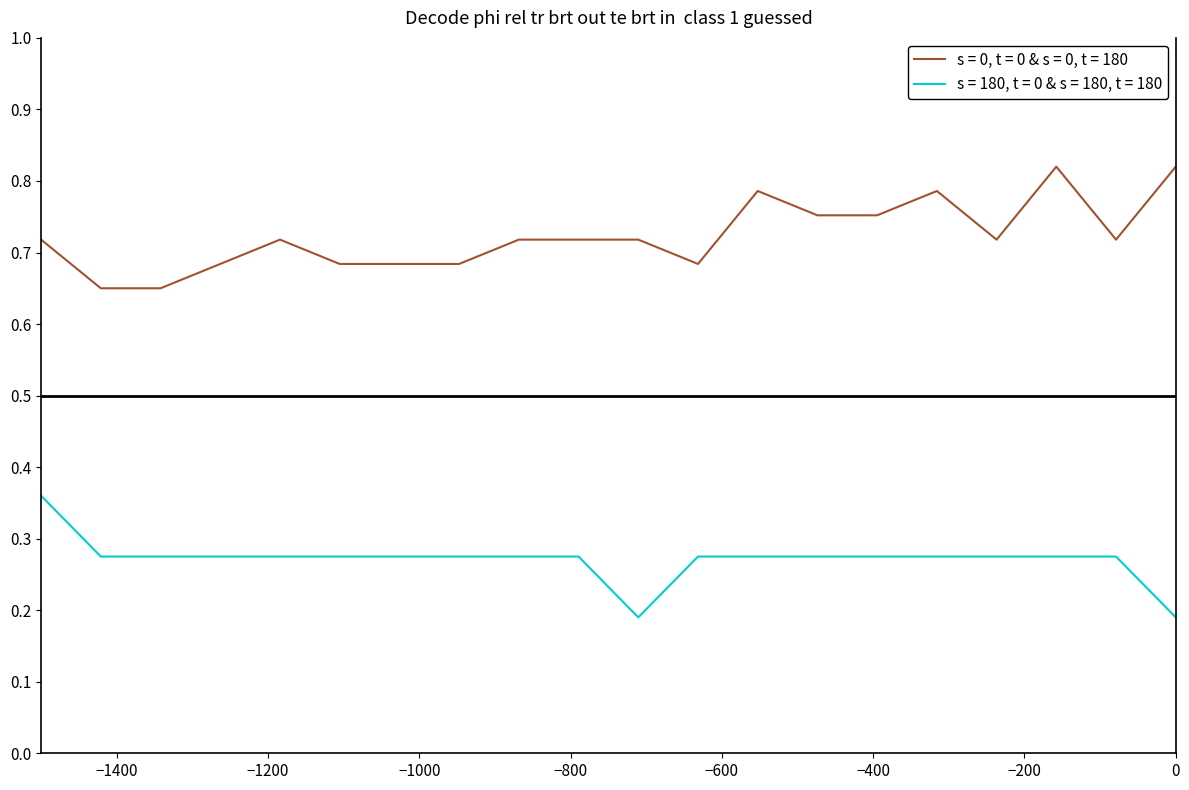

Rank the series by their average value, from highest to lowest.

s = 0, t = 0 & s = 0, t = 180, s = 180, t = 0 & s = 180, t = 180